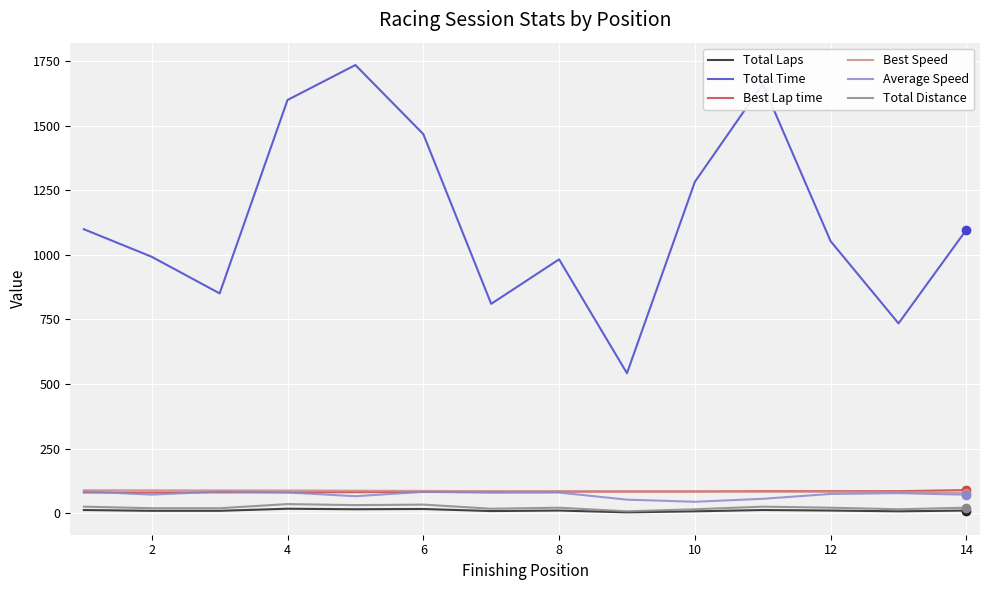

What is the difference between the maximum and minimum values in the Best Lap time series?

9.6